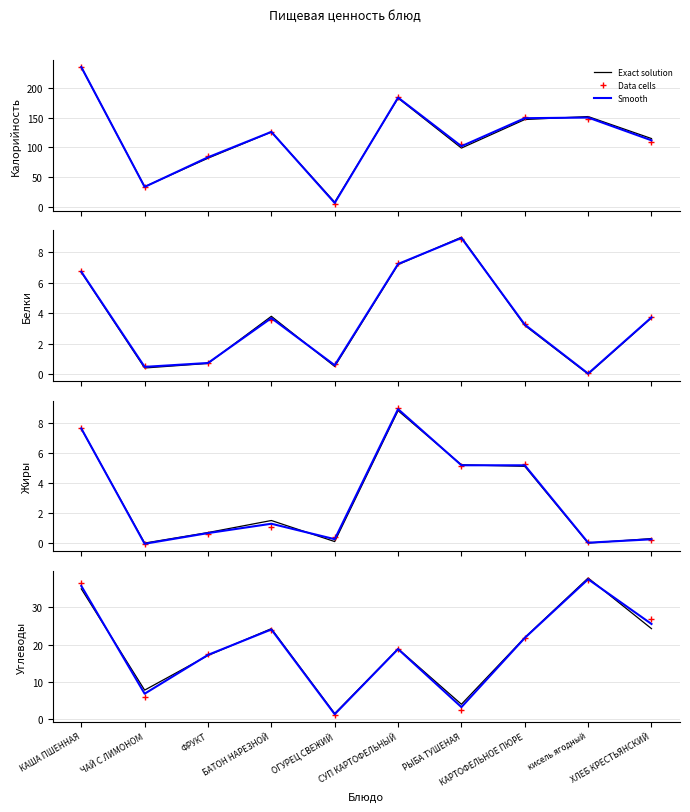

After their last crossing, which series has the higher values: Exact solution or Smooth?

Smooth